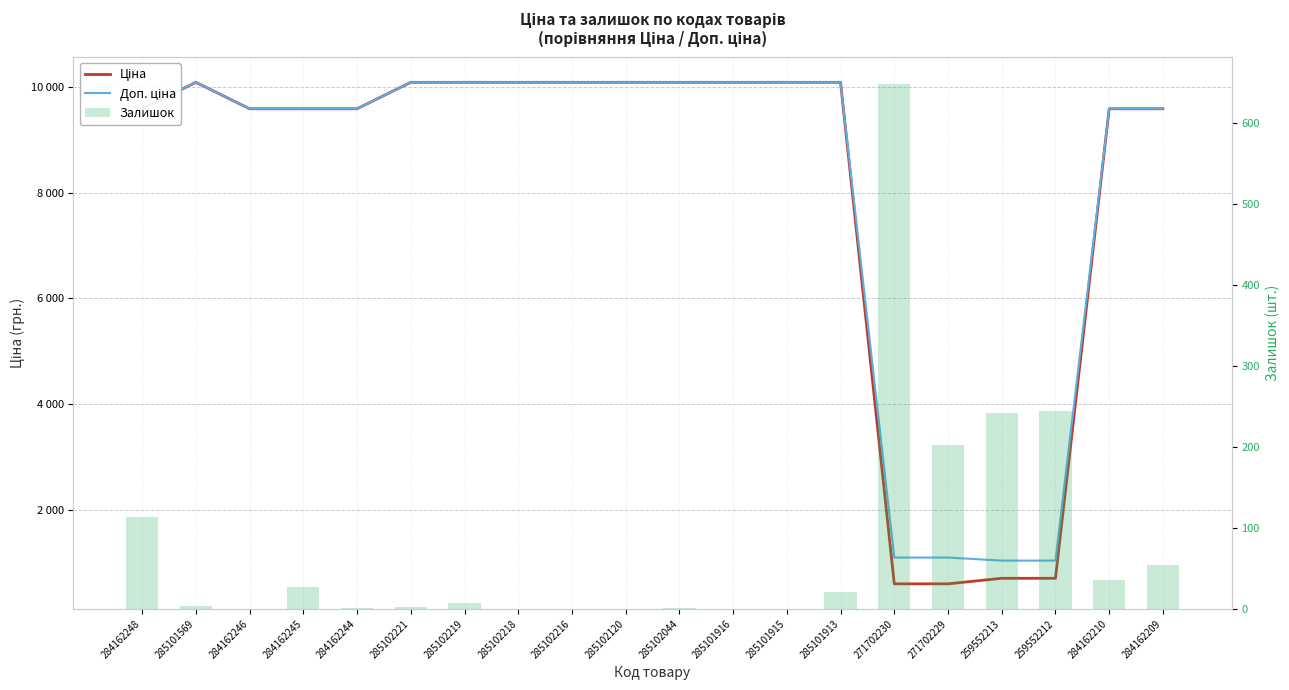

The value of Залишок at 285102218 is -301.2. True or false?

False